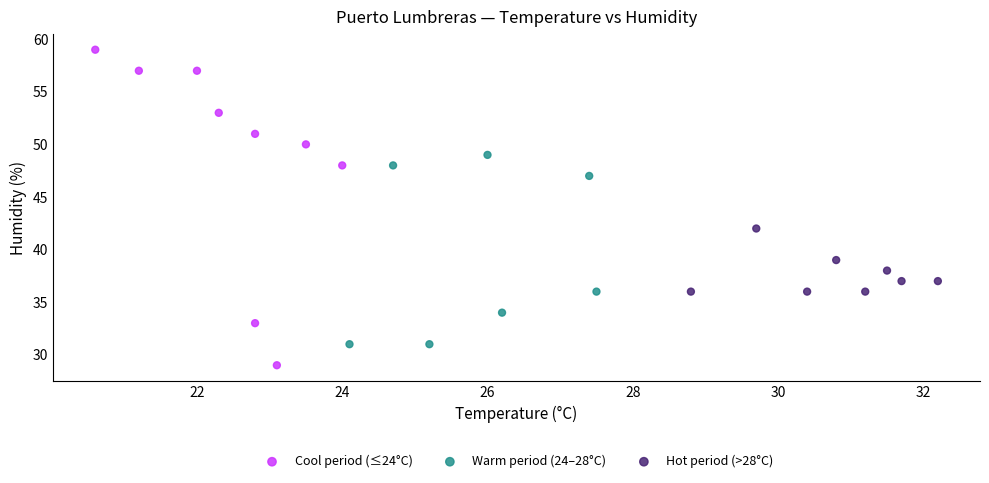

Which series has the widest spread of Y values?

Cool period (≤24°C)